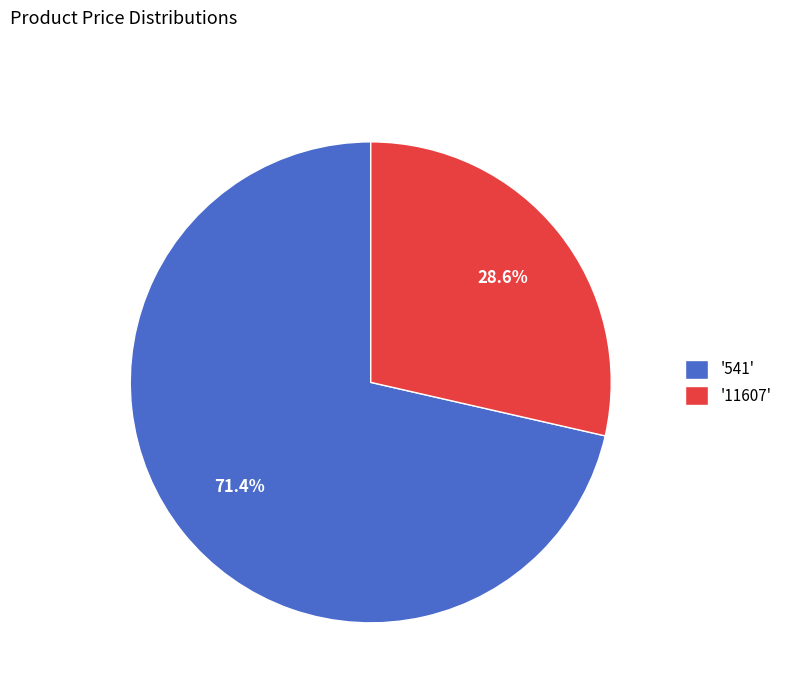

Which category accounts for the majority?

'541'